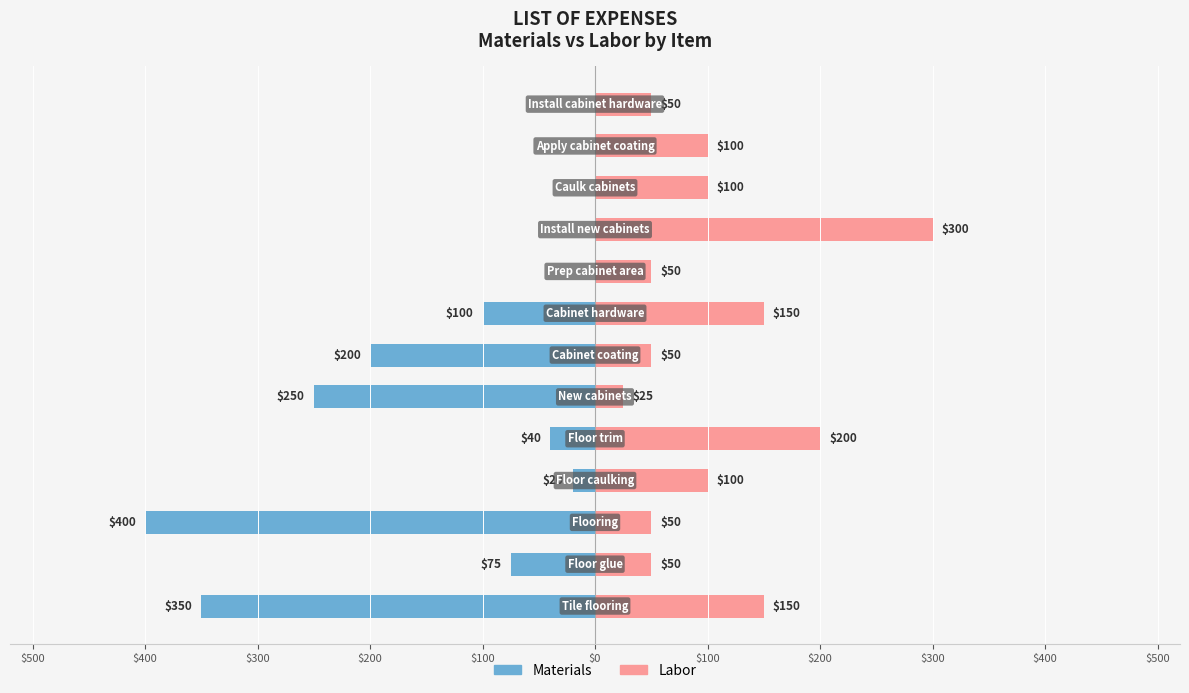

Rank the series at $300 from lowest to highest value.

Materials, Labor